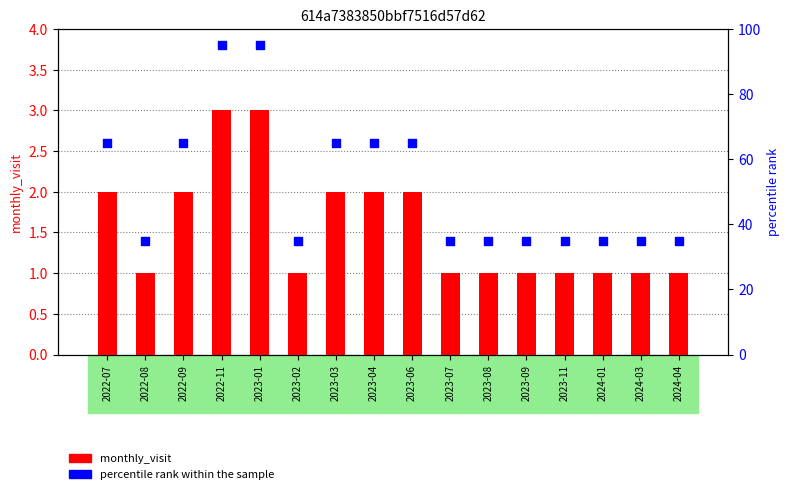

At which category is the sum across all series the highest?

2022-11